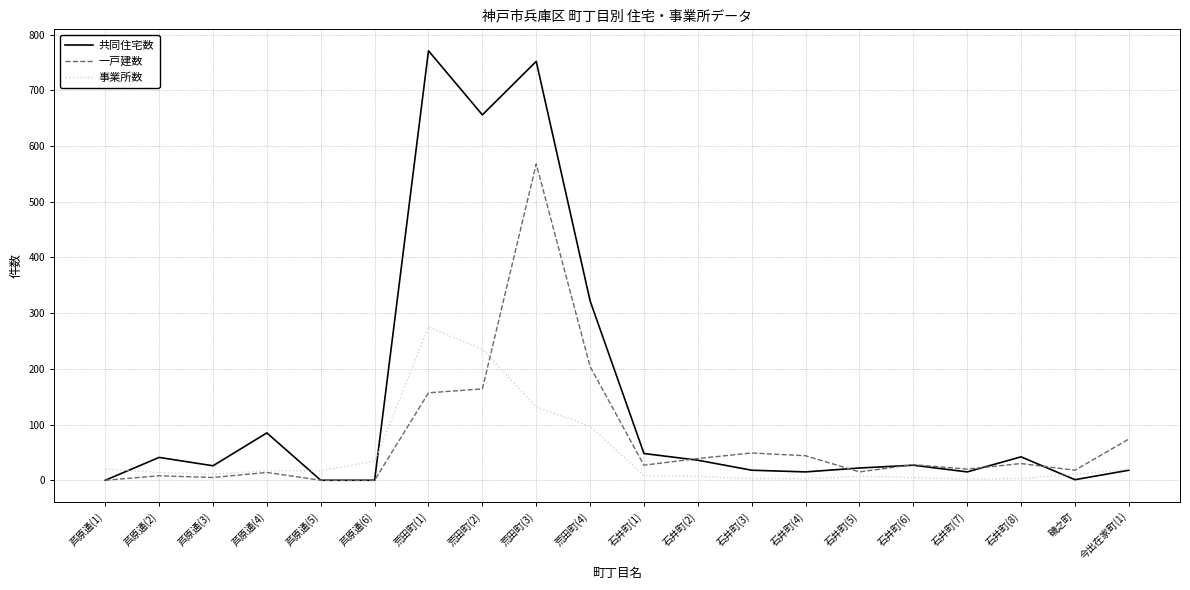

List the series in order of their peak value, highest first.

共同住宅数, 一戸建数, 事業所数